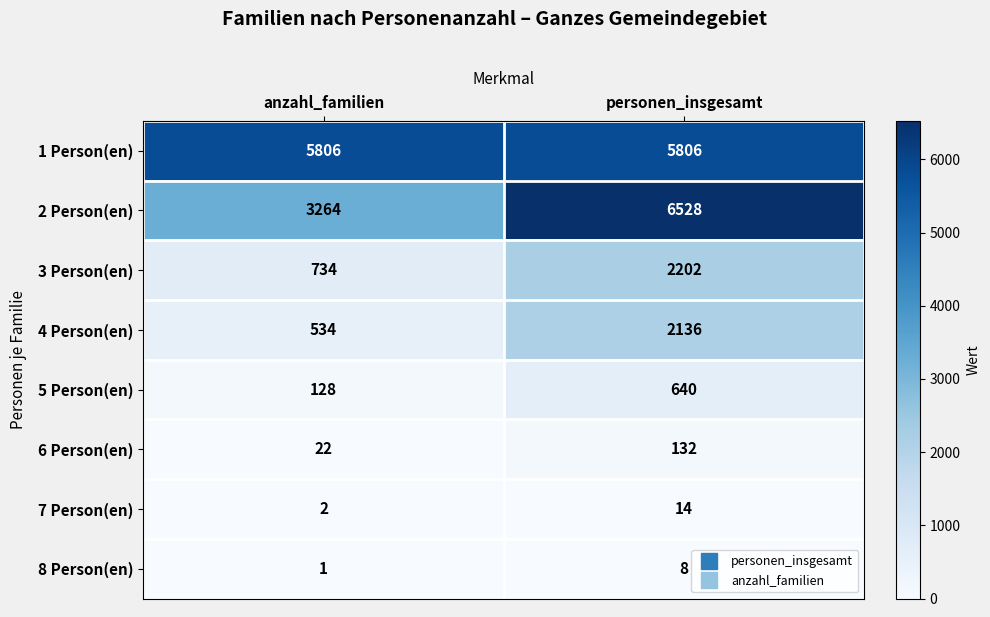

What is the approximate value of 6 Person(en) at anzahl_familien, to the nearest 5?

20